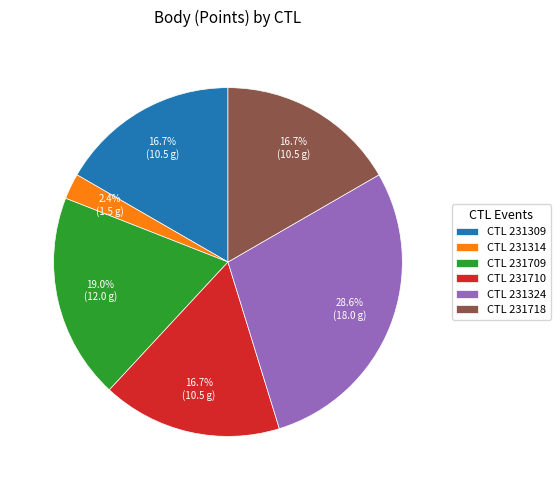

To the nearest percent, what is the average slice percentage?

17%